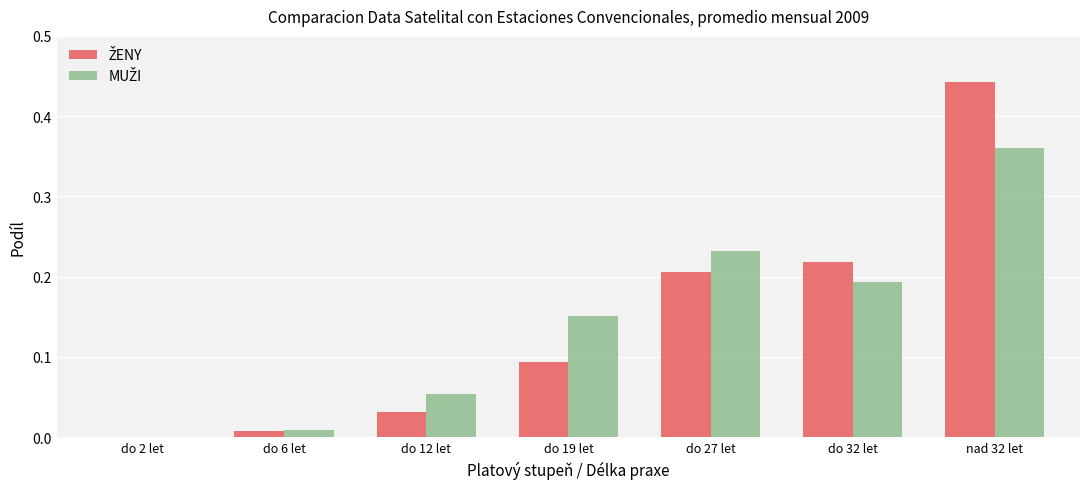

At which category does the chart reach its peak across all series?

nad 32 let